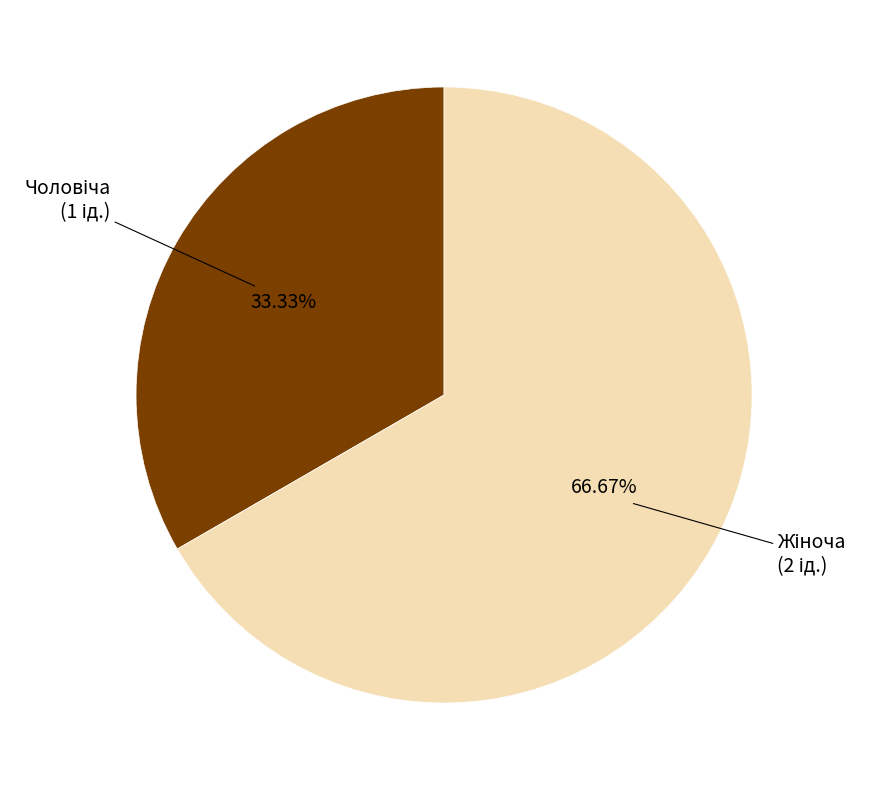

Is there any slice that represents more than half of the pie?

Yes